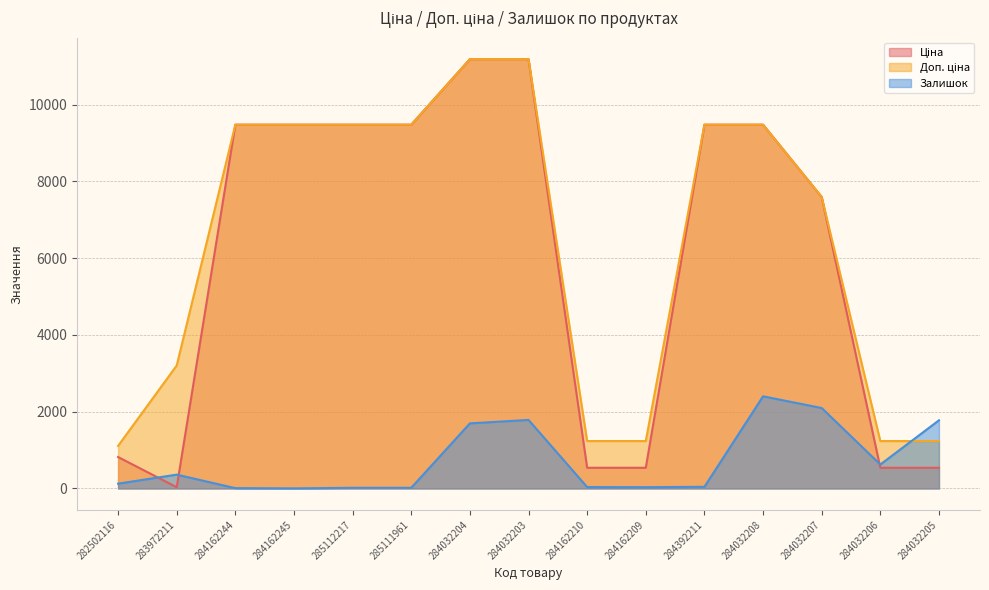

At 284162209, list the series in order from largest to smallest.

Доп. ціна, Ціна, Залишок